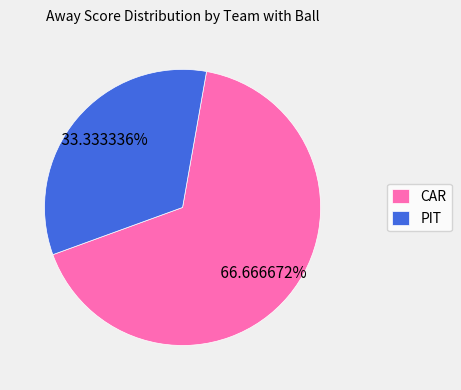

Which slice is the largest?

CAR